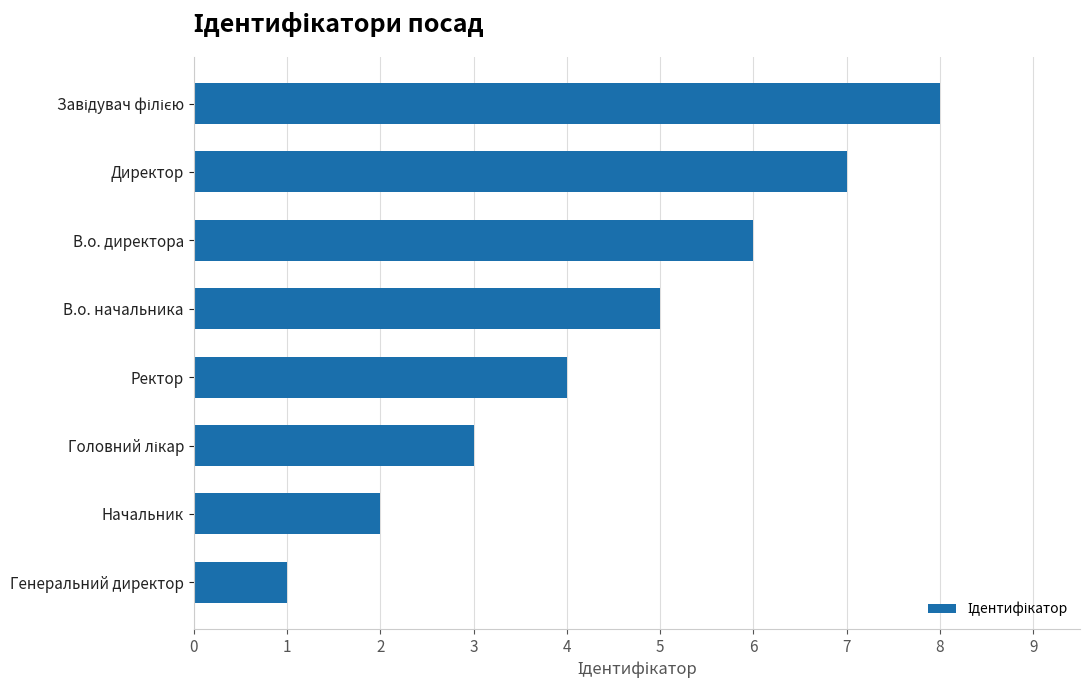

Is it true that the value at Директор is 7?

True